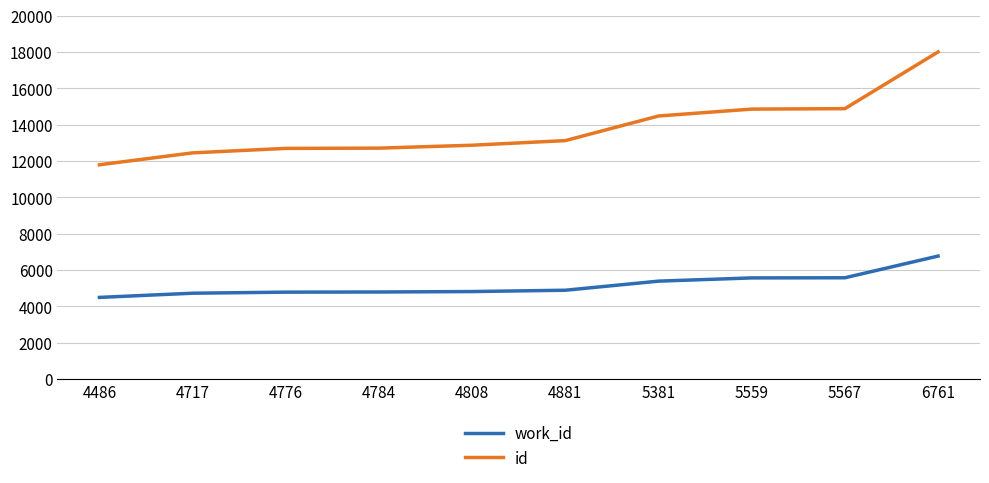

At 5381, list the series in order from largest to smallest.

id, work_id